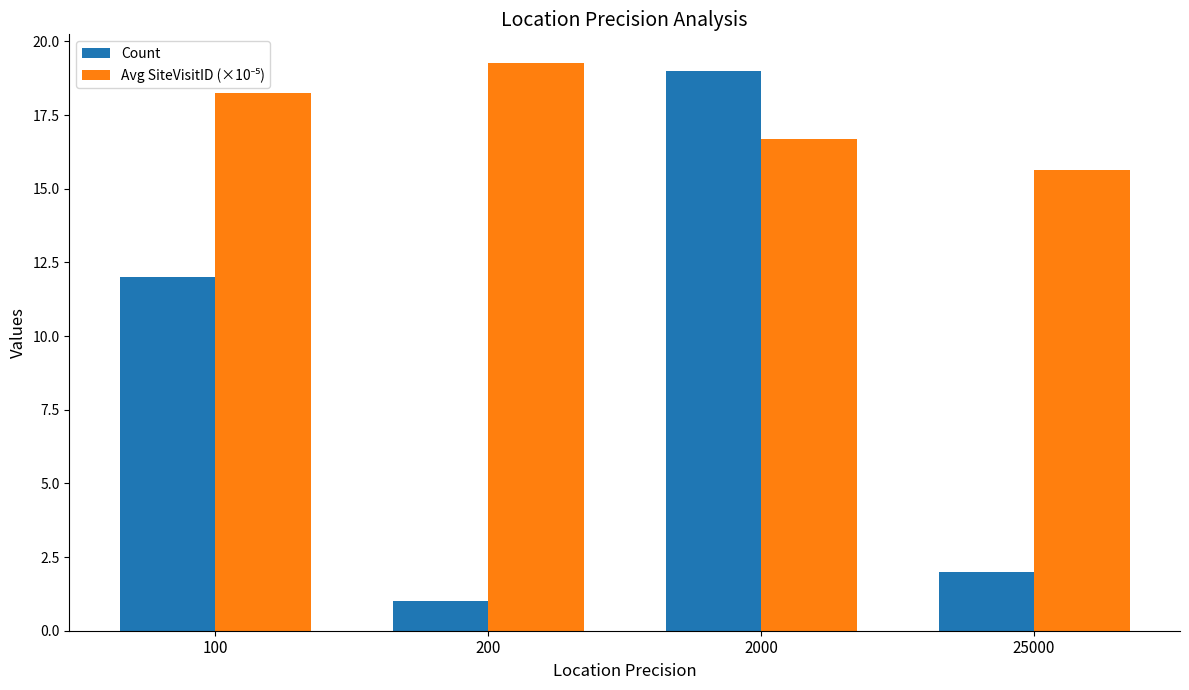

List the labels in order of Count value, largest first.

2000, 100, 25000, 200